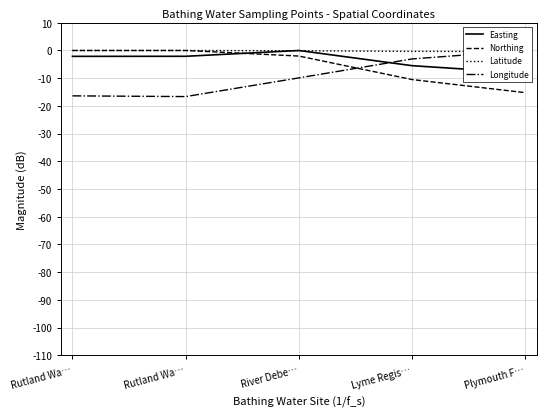

What is the spread (max minus min) of values at Rutland Wa…?

16.4